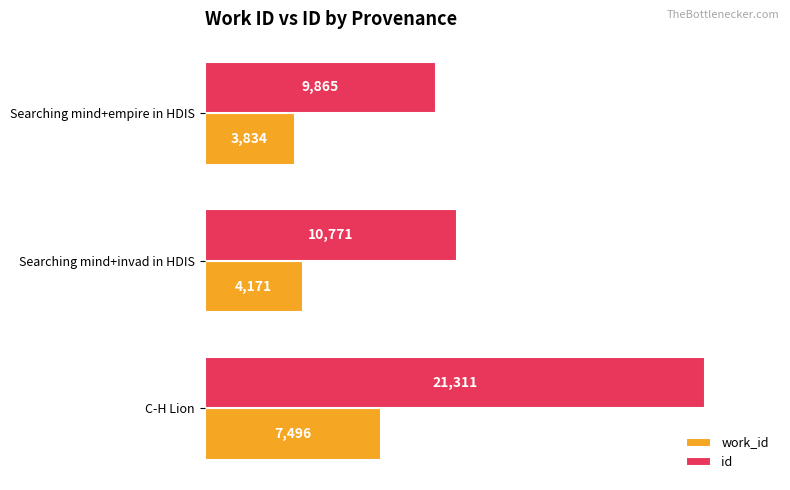

What are all the series names shown in the legend?

work_id, id